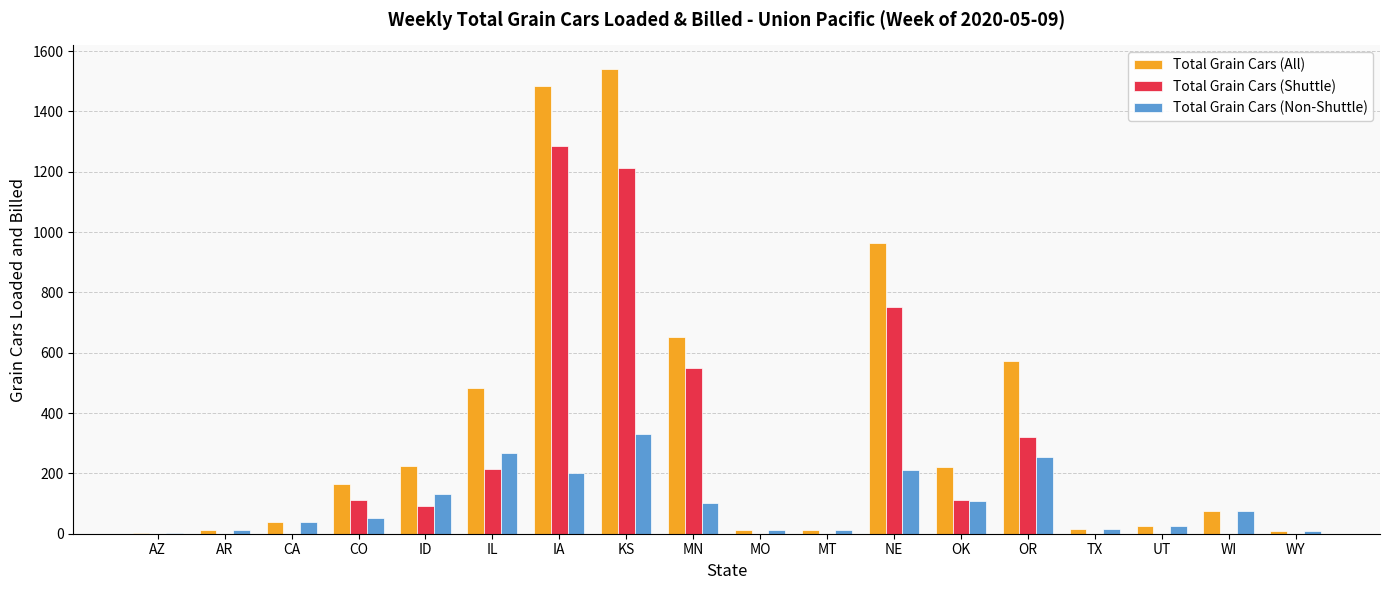

What is the maximum value shown in the chart?

1542